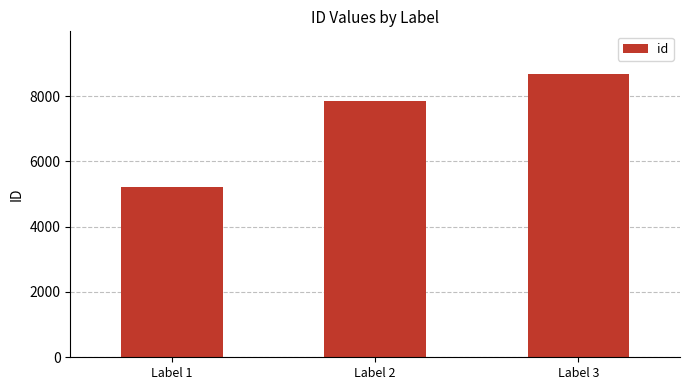

How many values are below 7853?

1